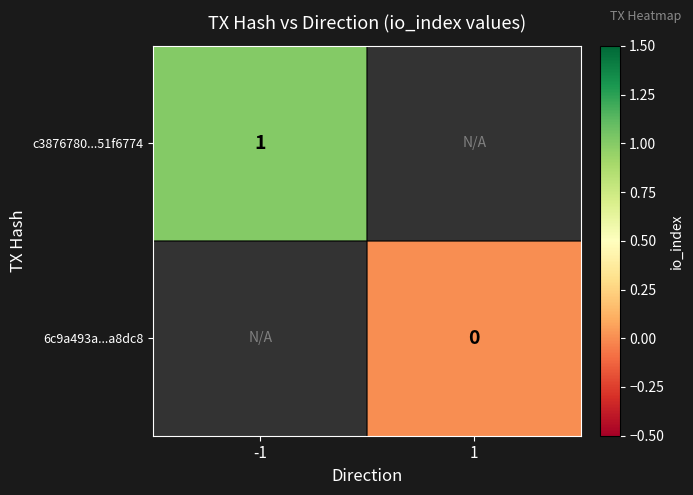

Is it true that c3876780...51f6774 equals 1 at -1?

True